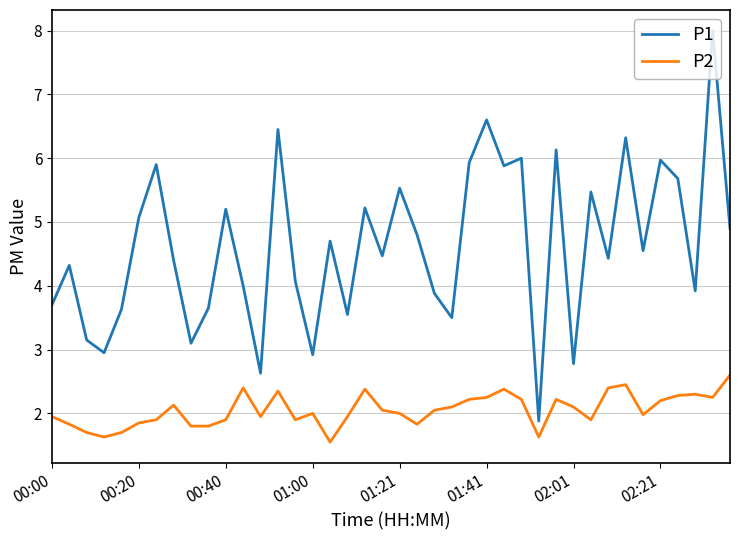

Does the chart display data point markers on the line(s)?

No